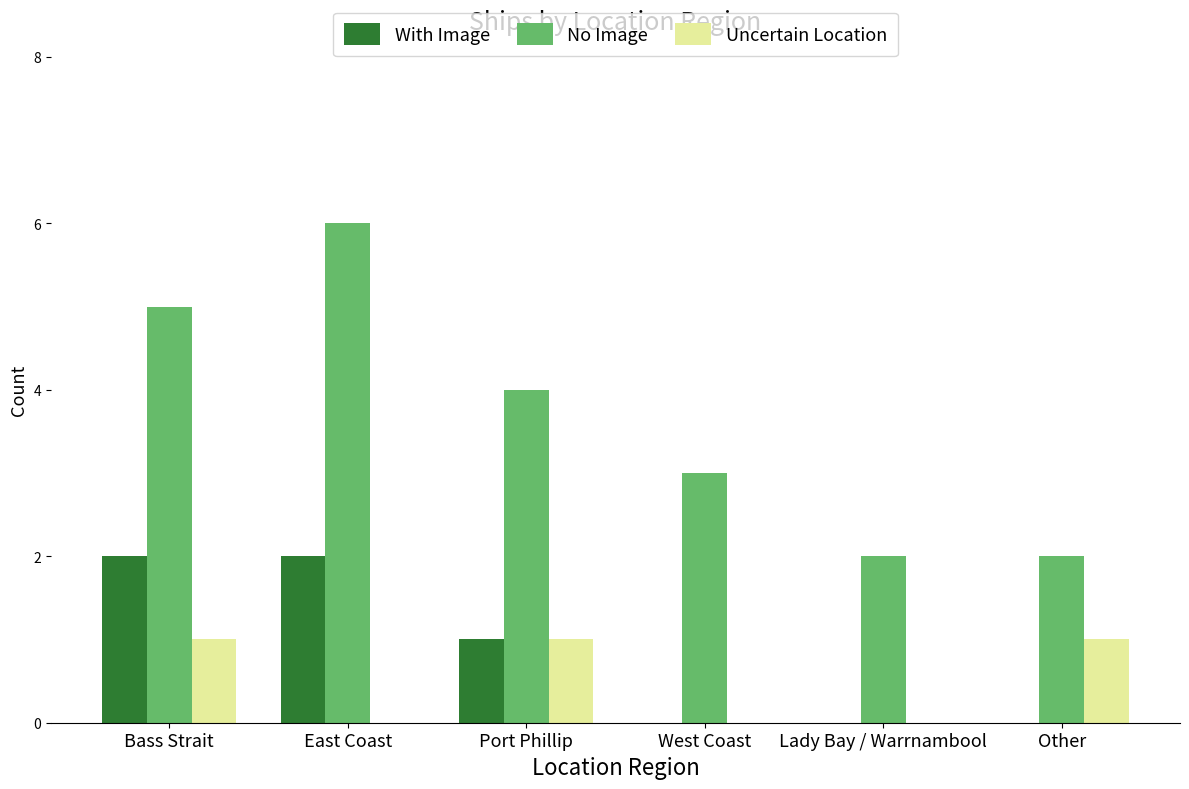

Reading left to right, list all the values displayed in this chart.

With Image: Bass Strait=2	East Coast=2	Port Phillip=1	West Coast=0	Lady Bay / Warrnambool=0	Other=0
No Image: Bass Strait=5	East Coast=6	Port Phillip=4	West Coast=3	Lady Bay / Warrnambool=2	Other=2
Uncertain Location: Bass Strait=1	East Coast=0	Port Phillip=1	West Coast=0	Lady Bay / Warrnambool=0	Other=1